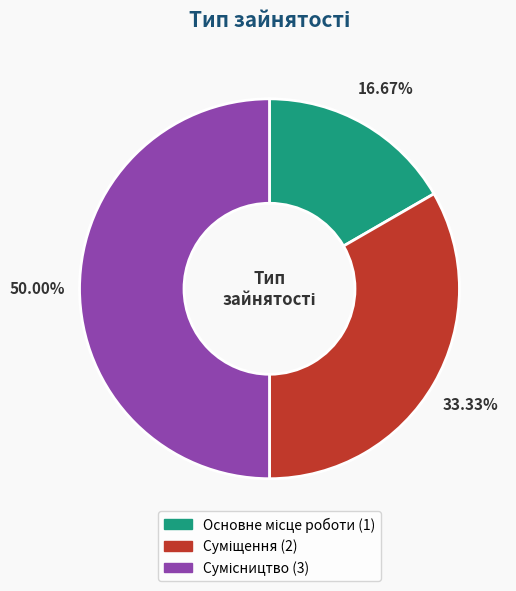

Does Сумісництво represent more than half of the total?

No